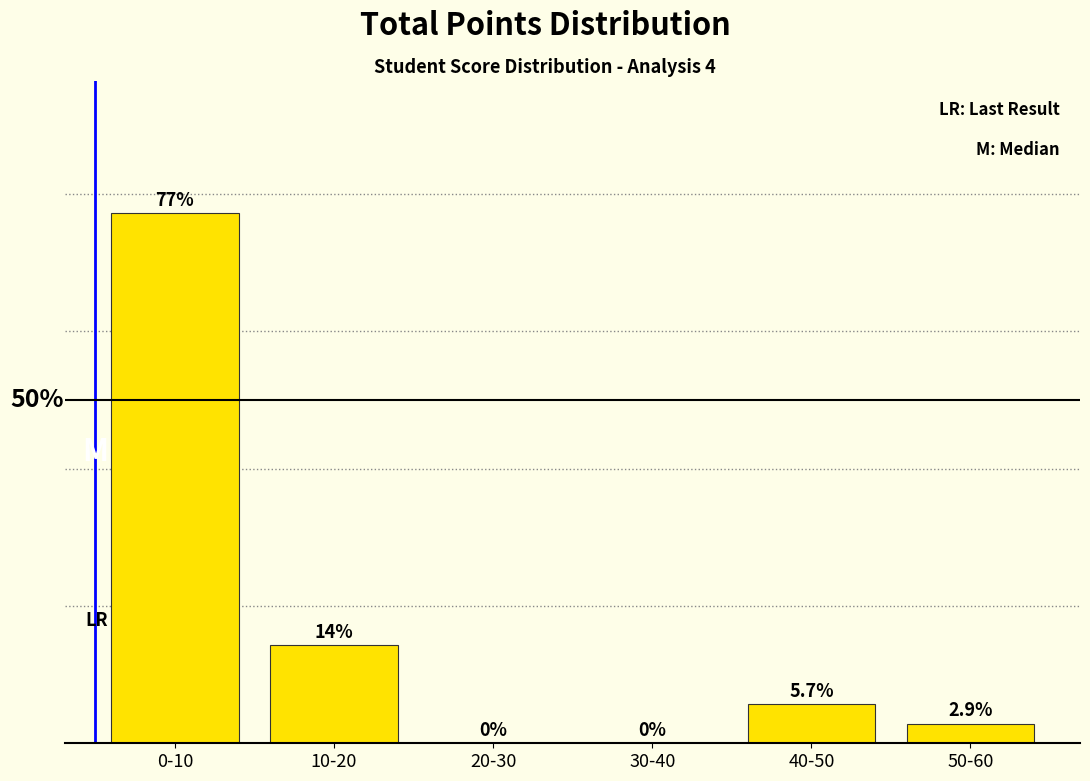

Which category has the highest value across all series?

0-10